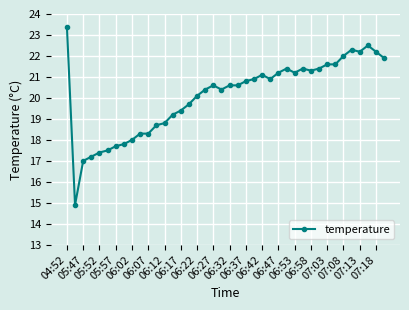

What is the sum of all values?

803.9